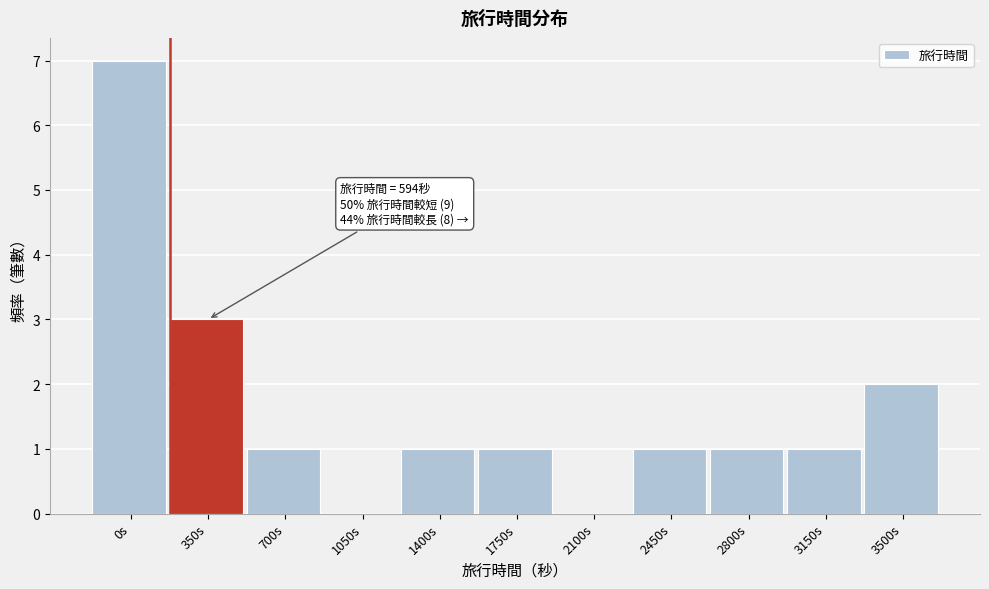

Reading left to right, transcribe all the data shown in this chart.

0s=7	350s=3	700s=1	1050s=0	1400s=1	1750s=1	2100s=0	2450s=1	2800s=1	3150s=1	3500s=2